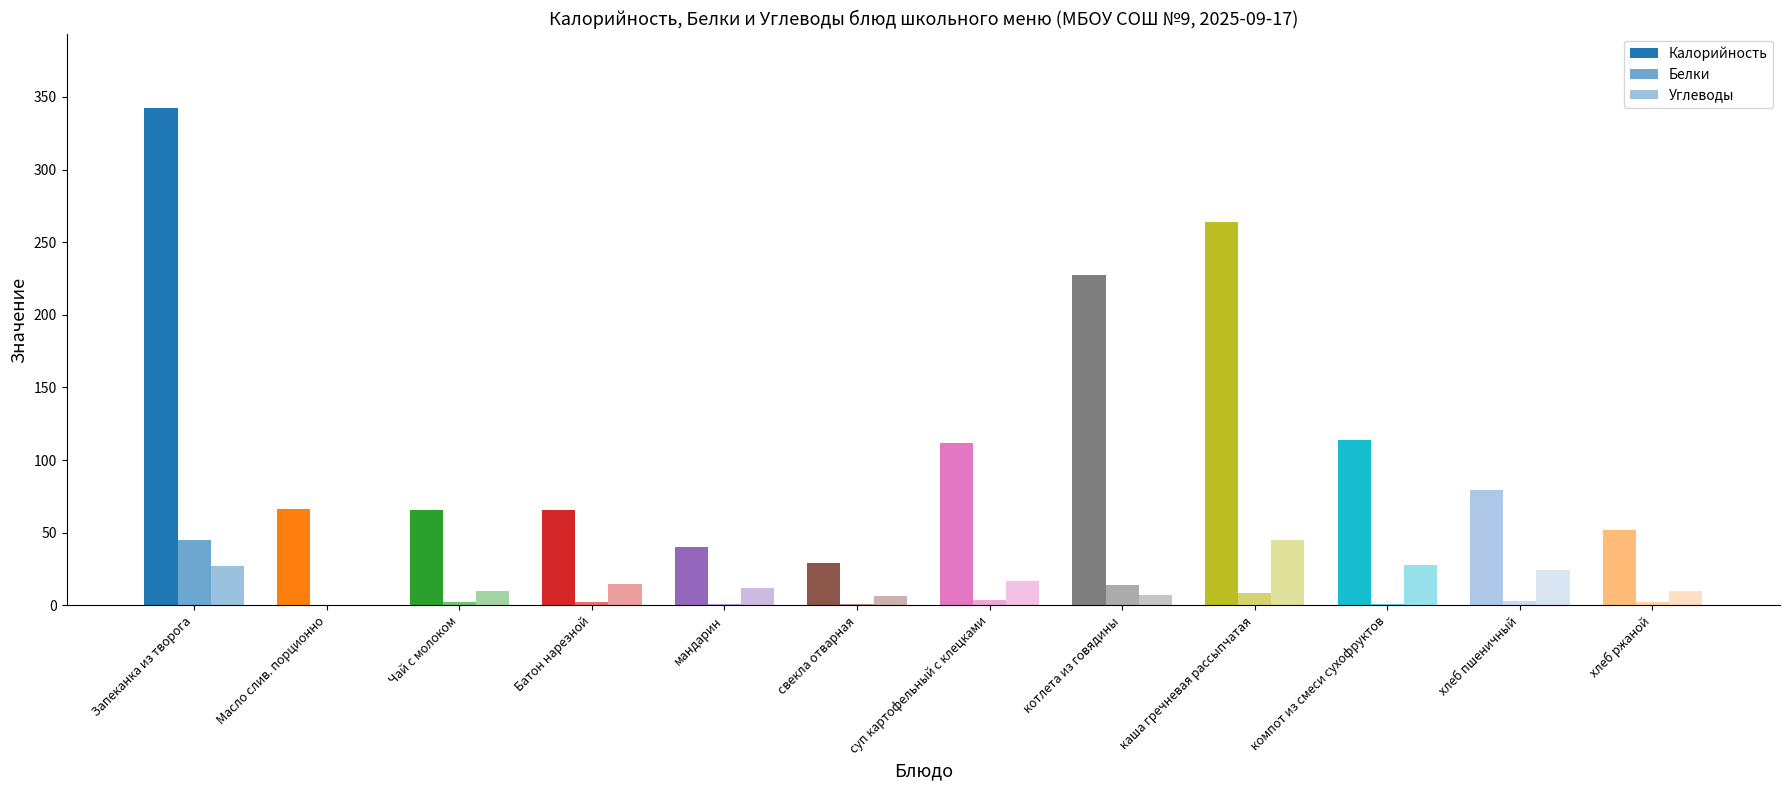

How many values in the Углеводы series exceed 14?

6